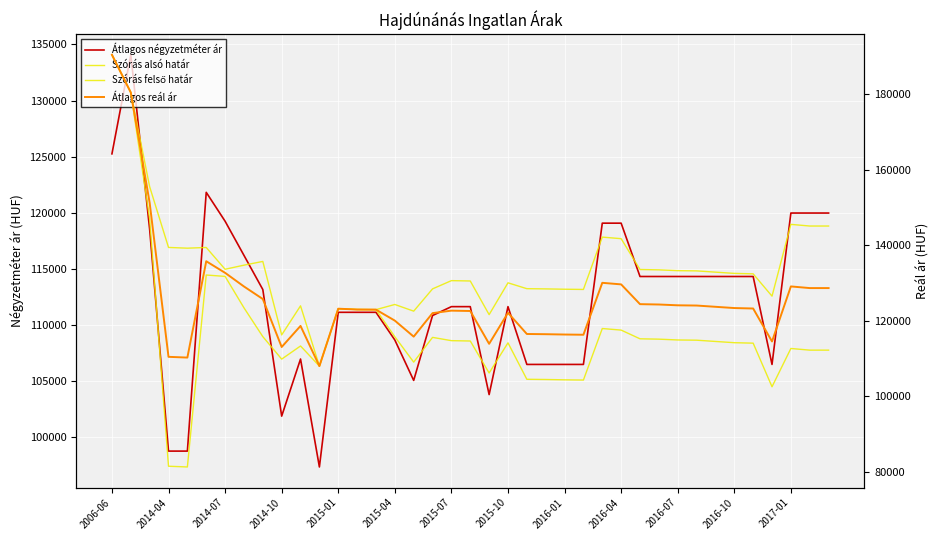

Is it true that Szórás alsó határ equals 56020 at 34?

False